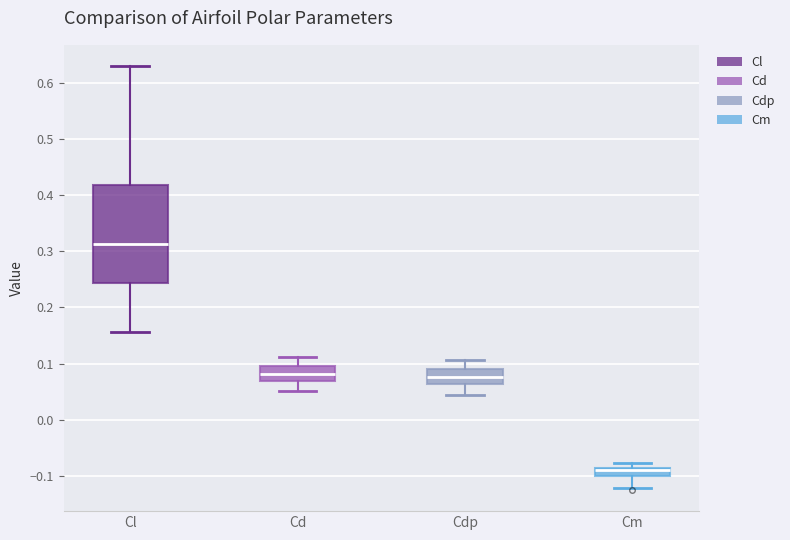

Where does the lower whisker of the box for Cm end on the y-axis? The values are not printed on the chart, so give them approximately, as read against the axis.

-0.12